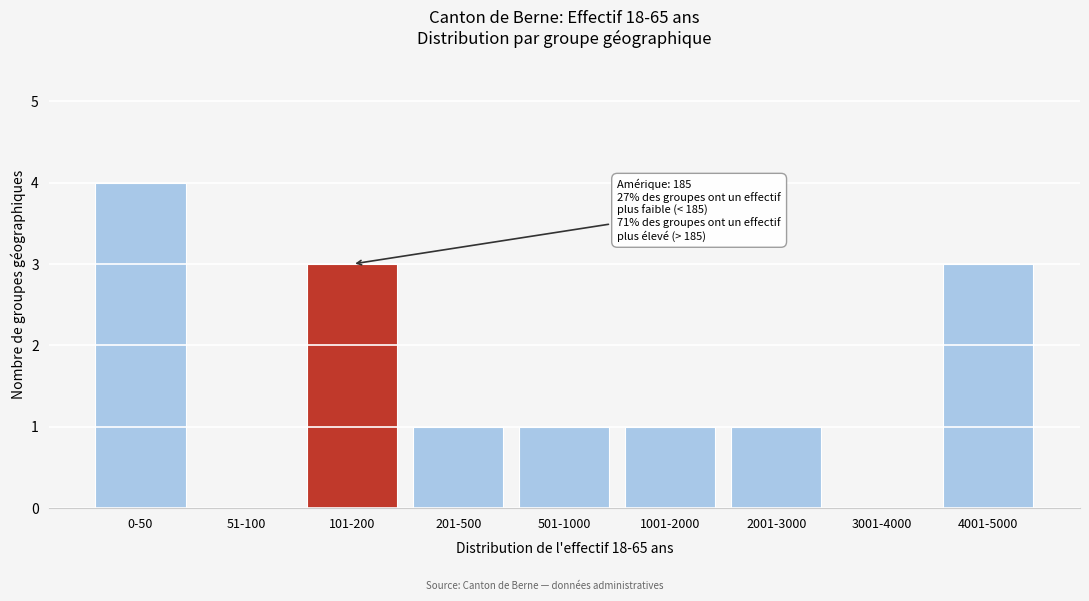

Reading left to right, what are all the values shown in this chart?

0-50=4	51-100=0	101-200=3	201-500=1	501-1000=1	1001-2000=1	2001-3000=1	3001-4000=0	4001-5000=3